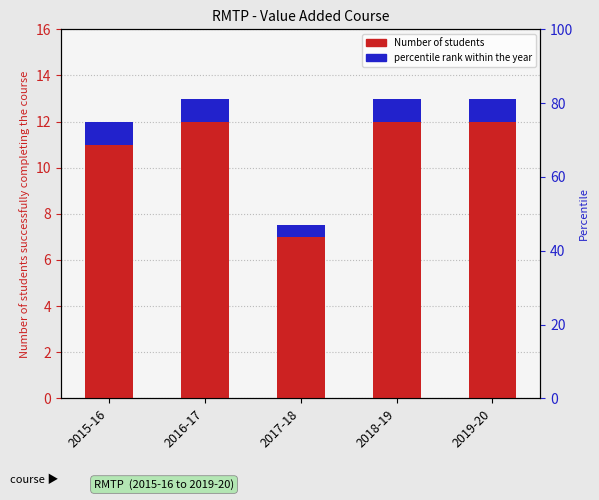

Is the value of percentile rank within the year at 2015-16 greater than the value of Number of students at 2016-17?

No